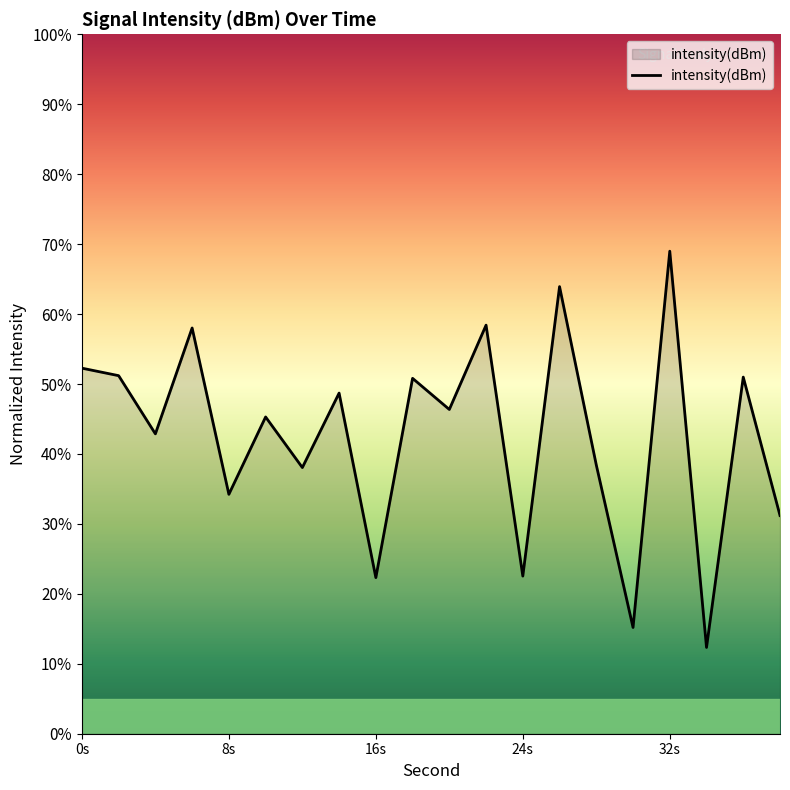

What is the difference between the maximum and minimum values?

56.7